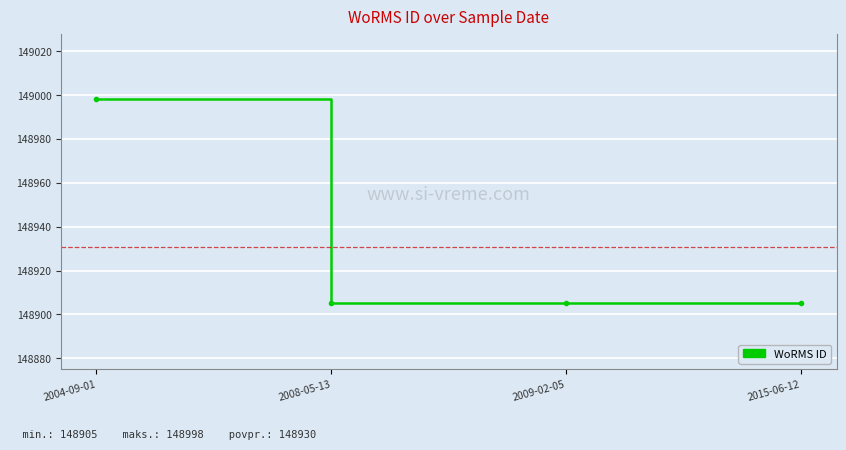

What is the minimum value shown in the chart?

148905